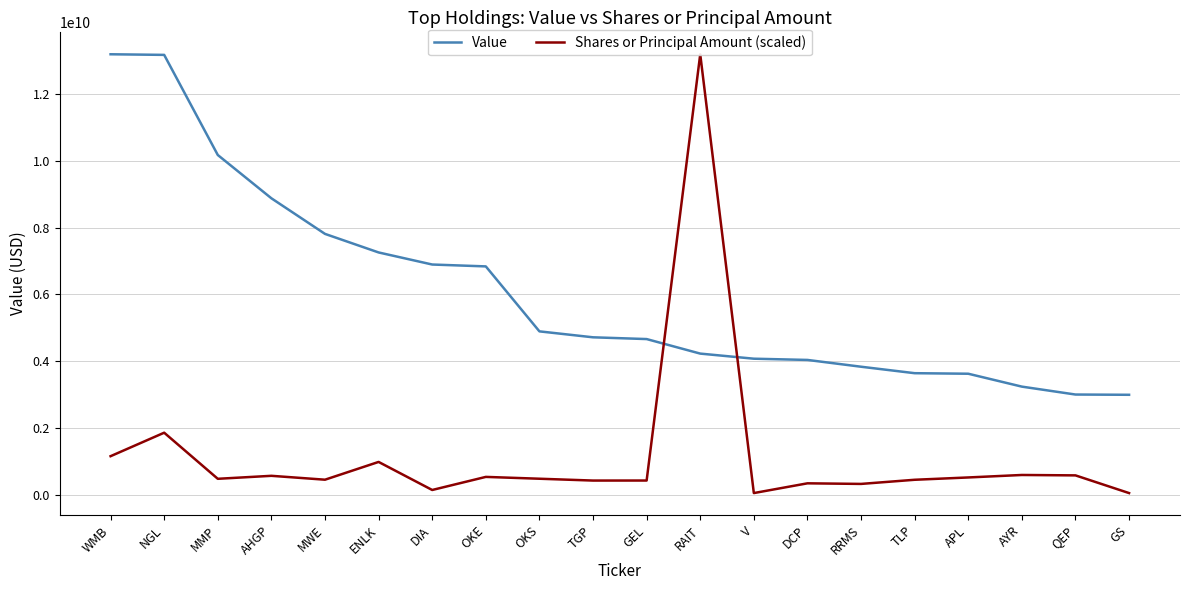

Which series has the largest range (max minus min)?

Shares or Principal Amount (scaled)